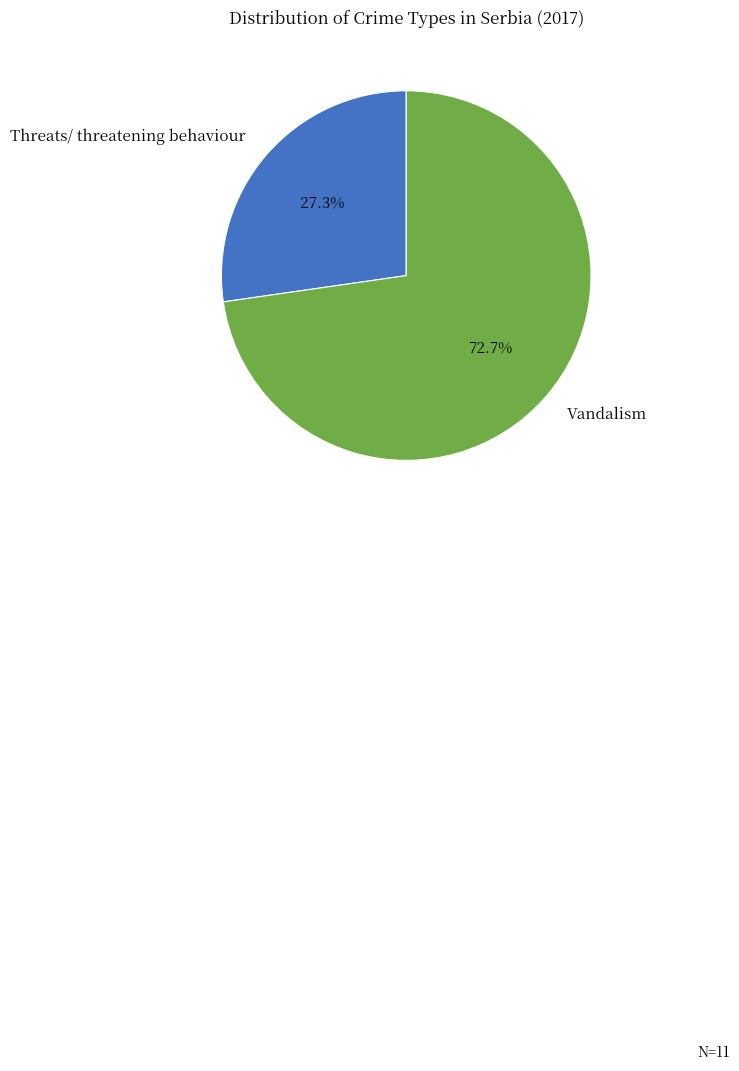

True or false: Threats/ threatening behaviour accounts for 27% of the total.

True